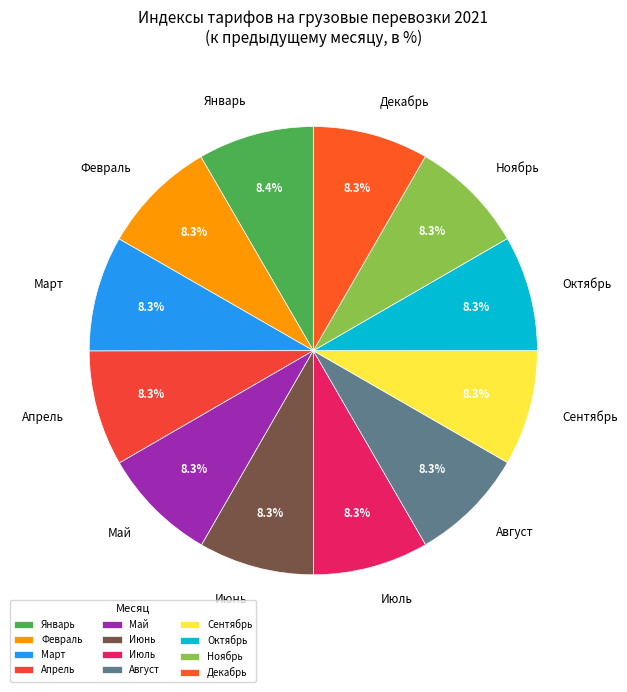

Does Январь account for over 50% of the chart?

No